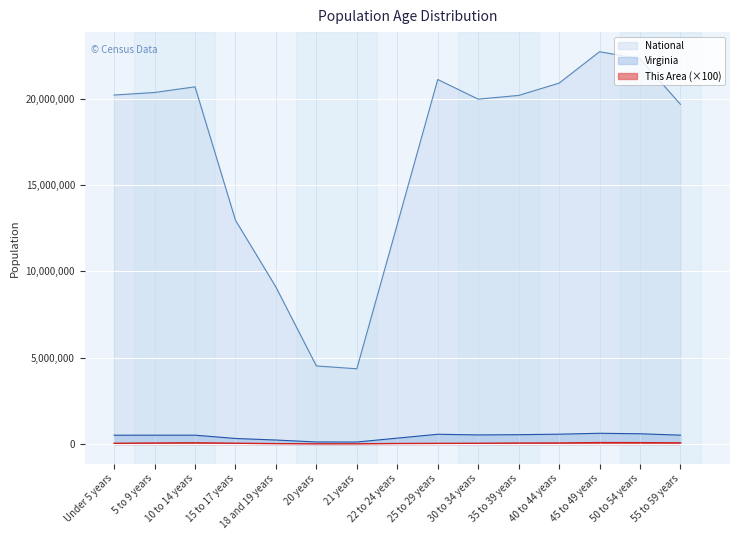

Where does the Virginia series first go above 511849?

25 to 29 years